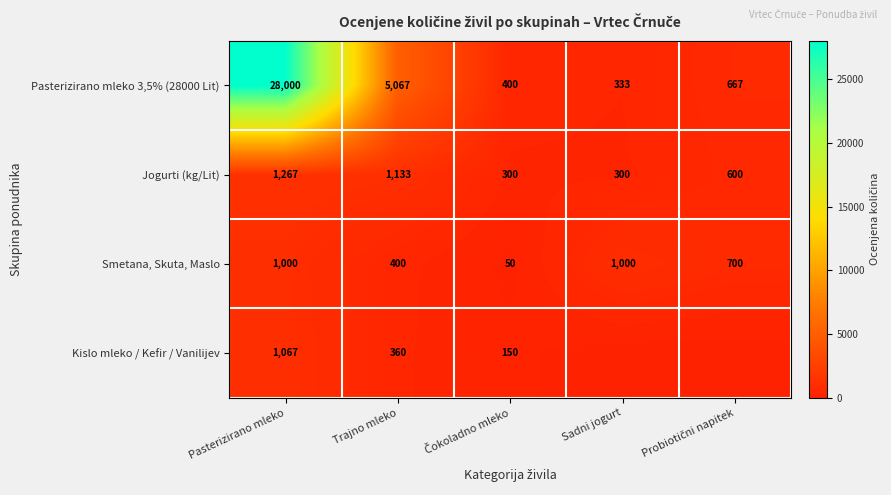

The Jogurti (kg/Lit) series shows 1133 at Trajno mleko. True or false?

True